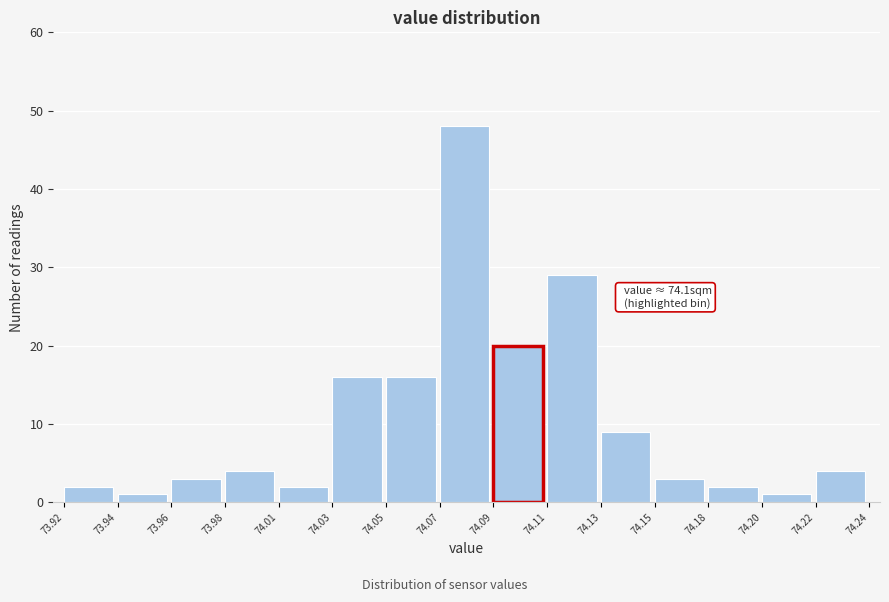

Reading left to right, extract all data points from this chart.

2	1	3	4	2	16	16	48	20	29	9	3	2	1	4